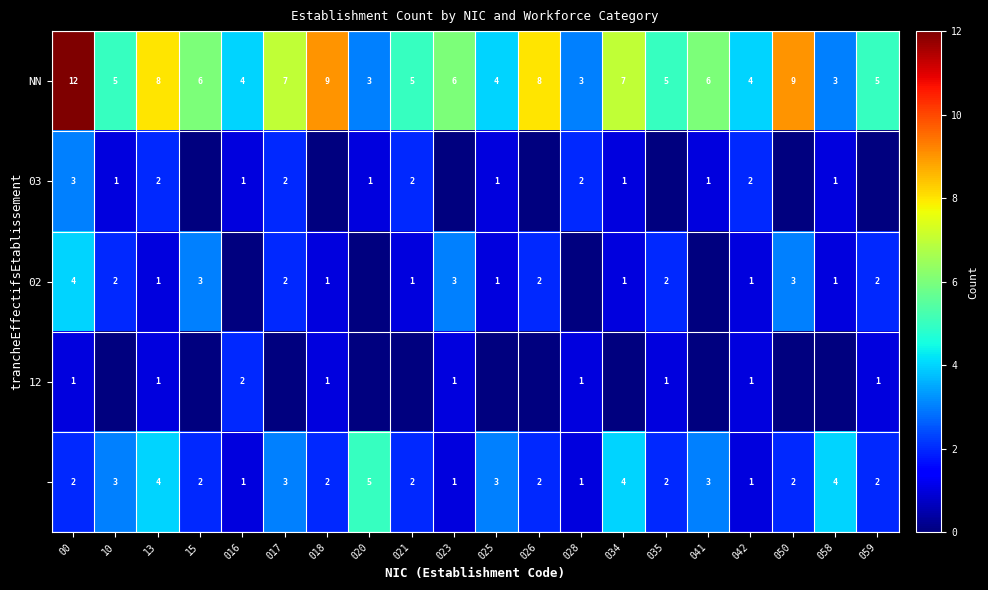

True or false: 02 has a value of 3 at 023.

True